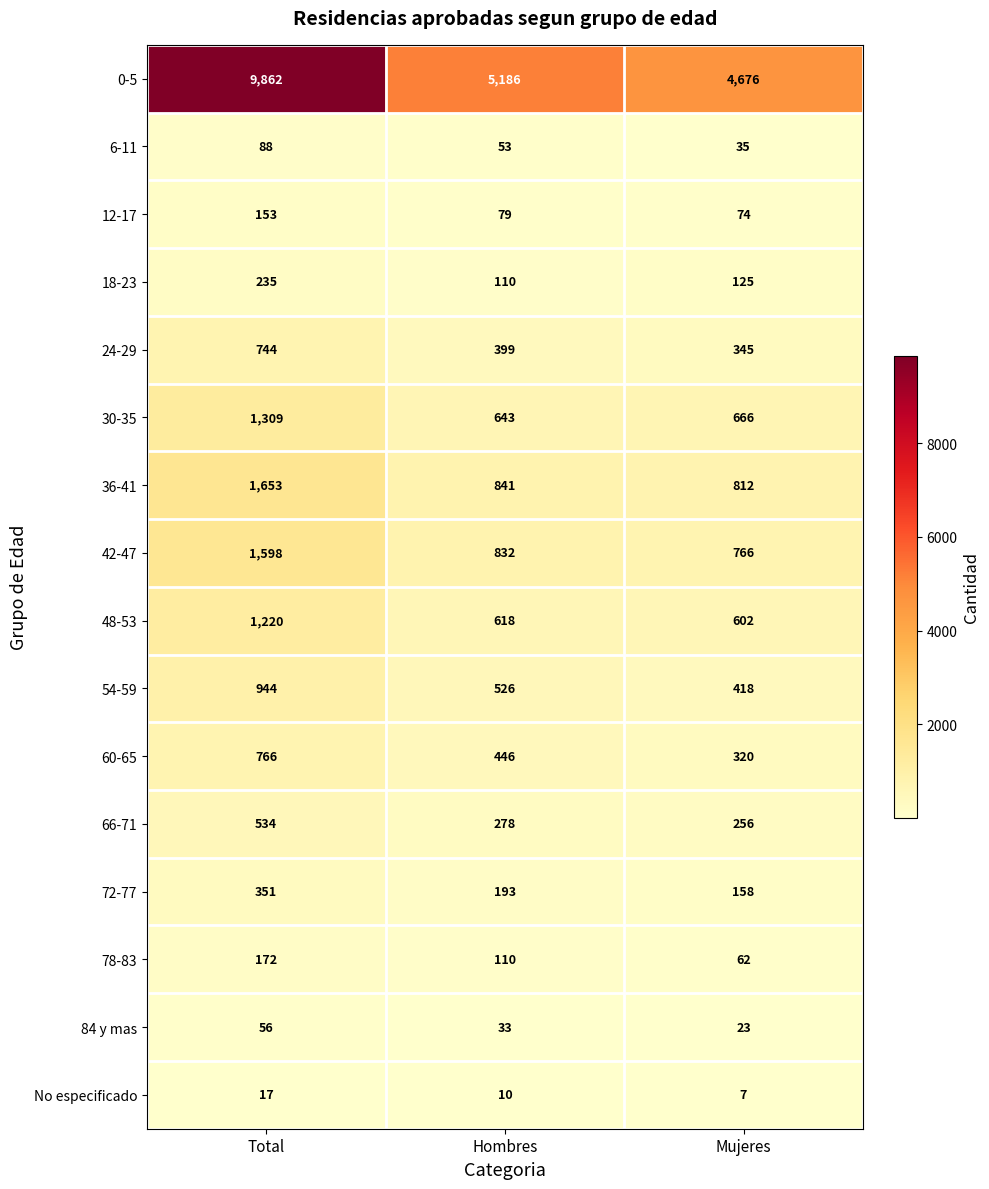

At which category is the sum across all series the highest?

Total